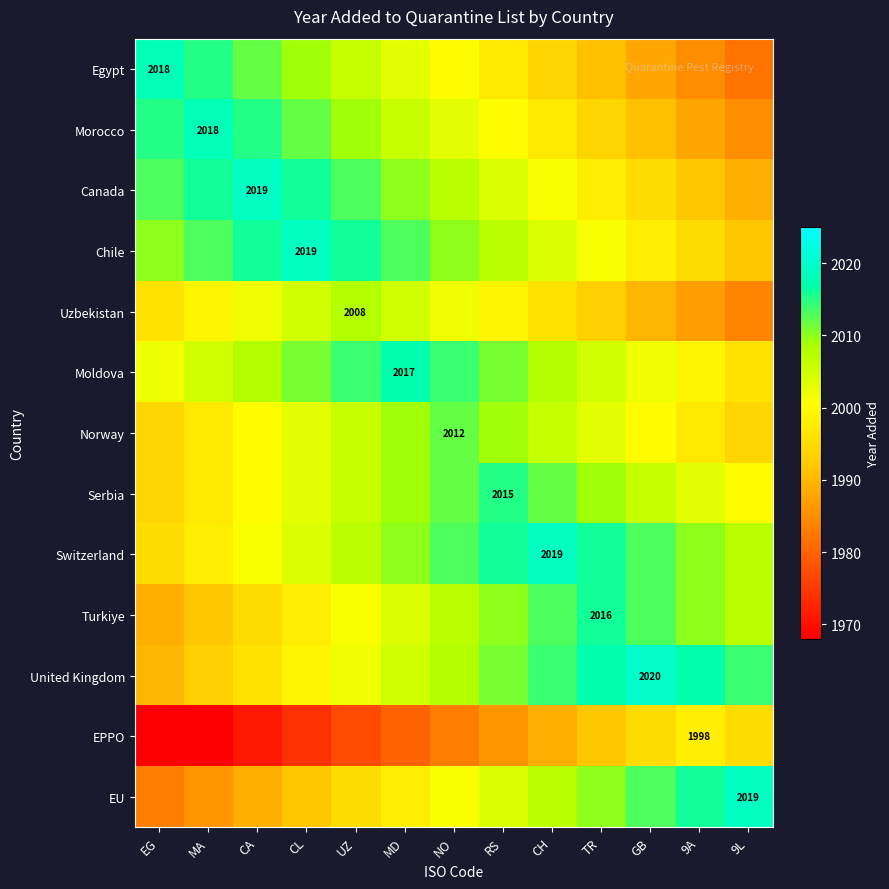

Is it true that Serbia equals 2015 at RS?

True